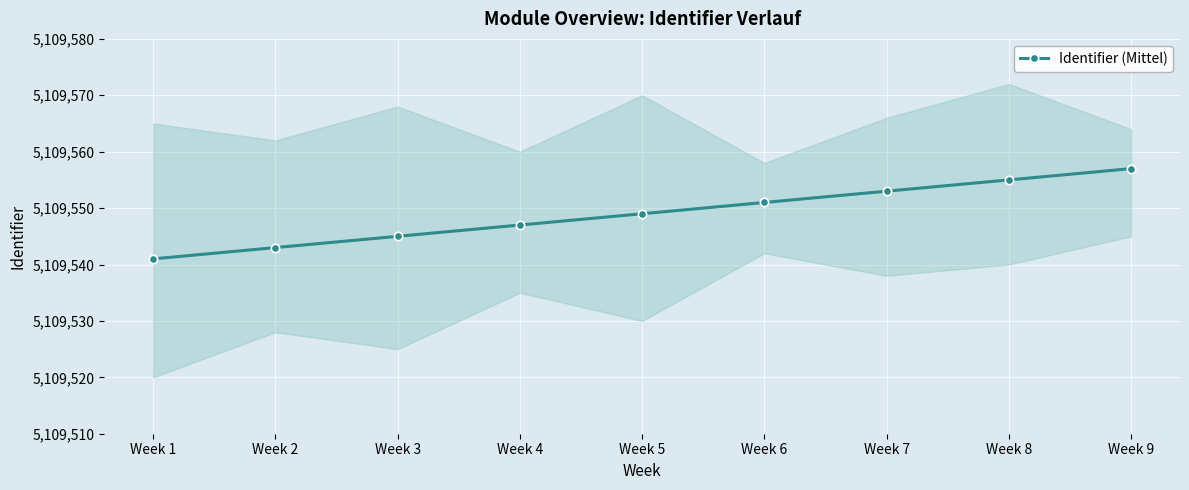

What is the difference between the second highest and second lowest values?

12